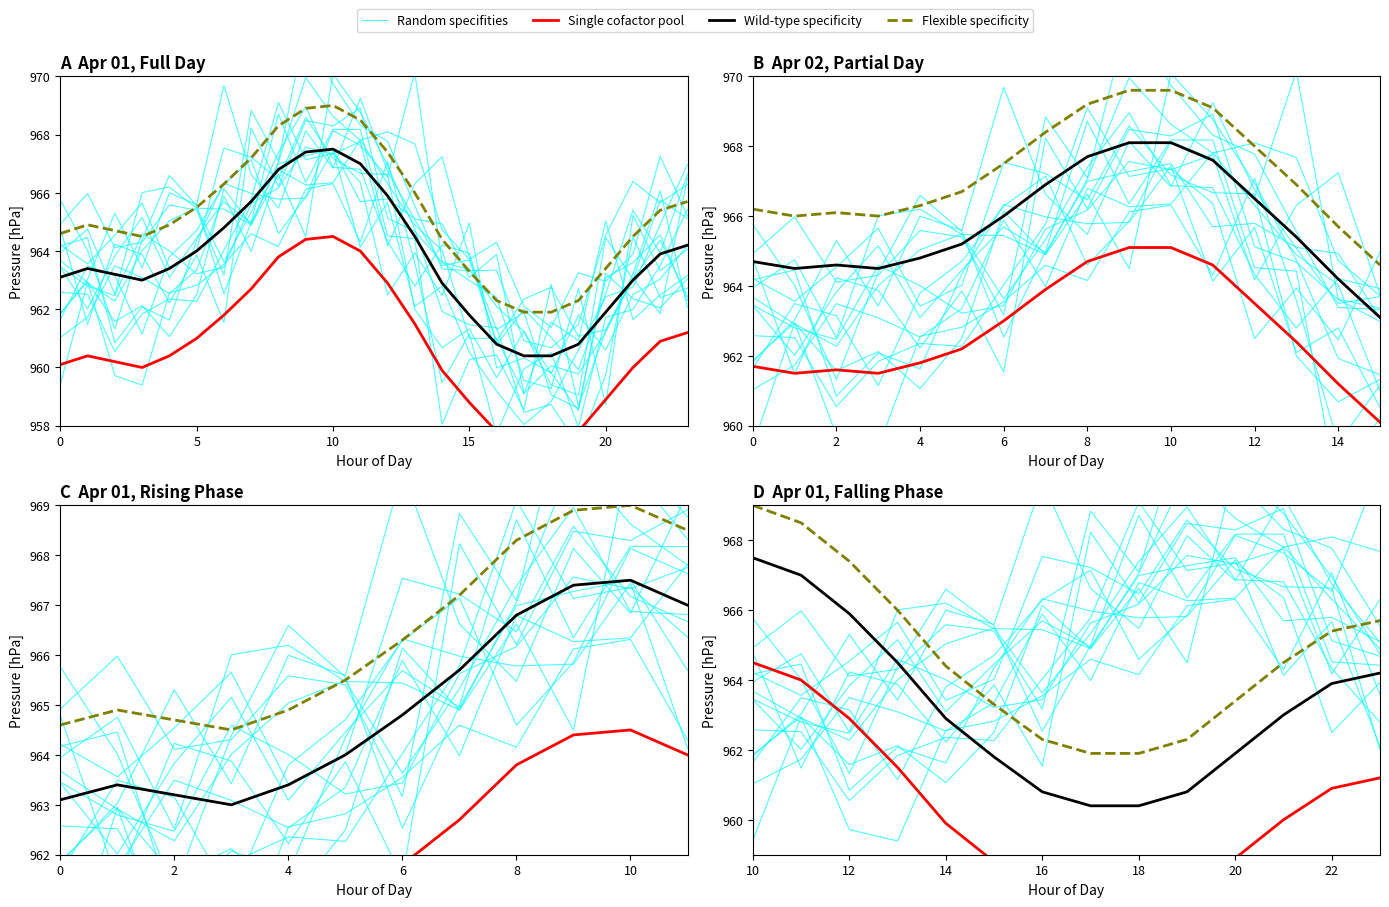

Which series changed the most between 5 and 12?

Single cofactor pool